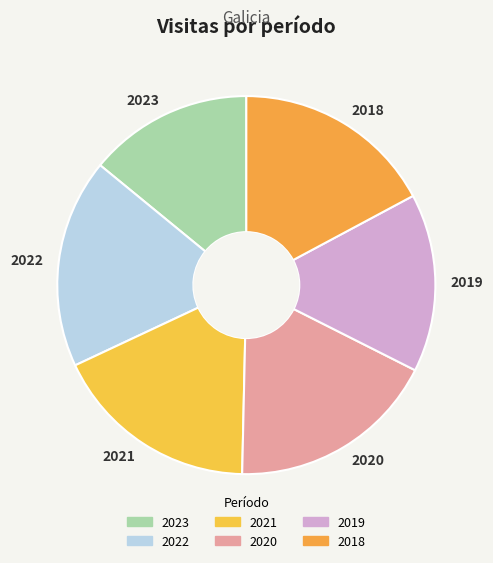

What is the ratio of the value at 2022 to the value at 2020?

1.0